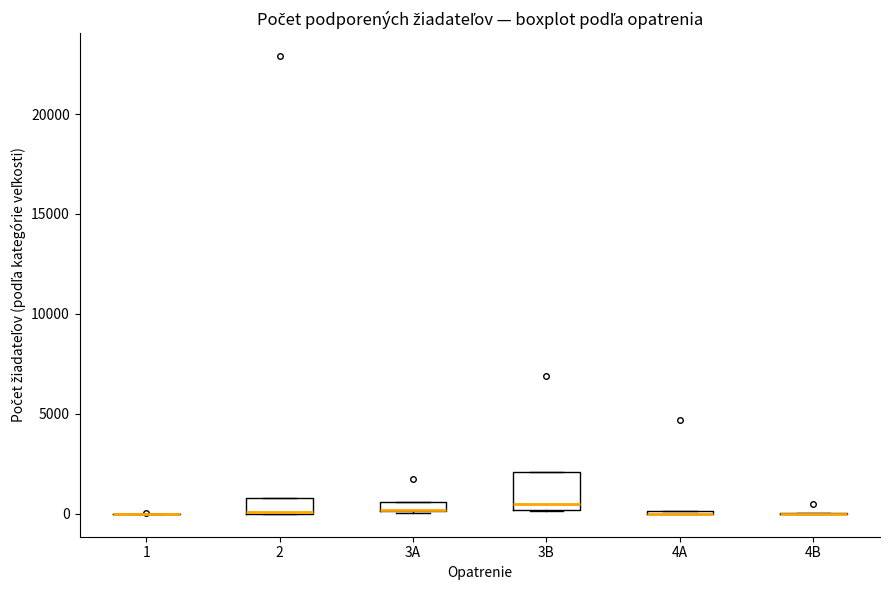

Comparing the boxes themselves (not the whiskers), which one is the tallest?

3B